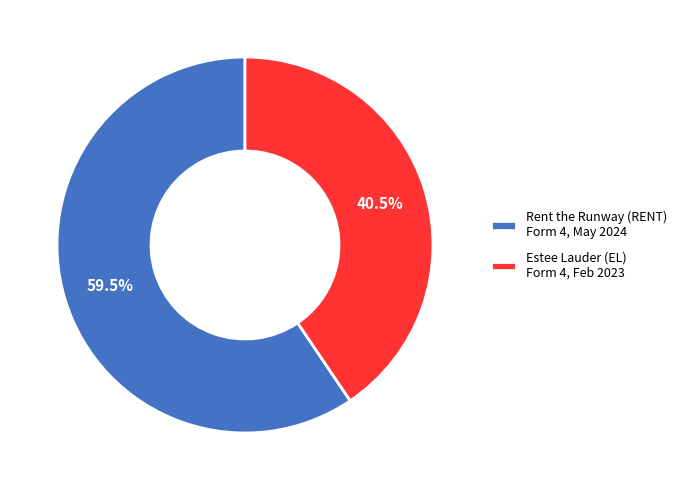

To the nearest percent, what is the average slice percentage?

50%